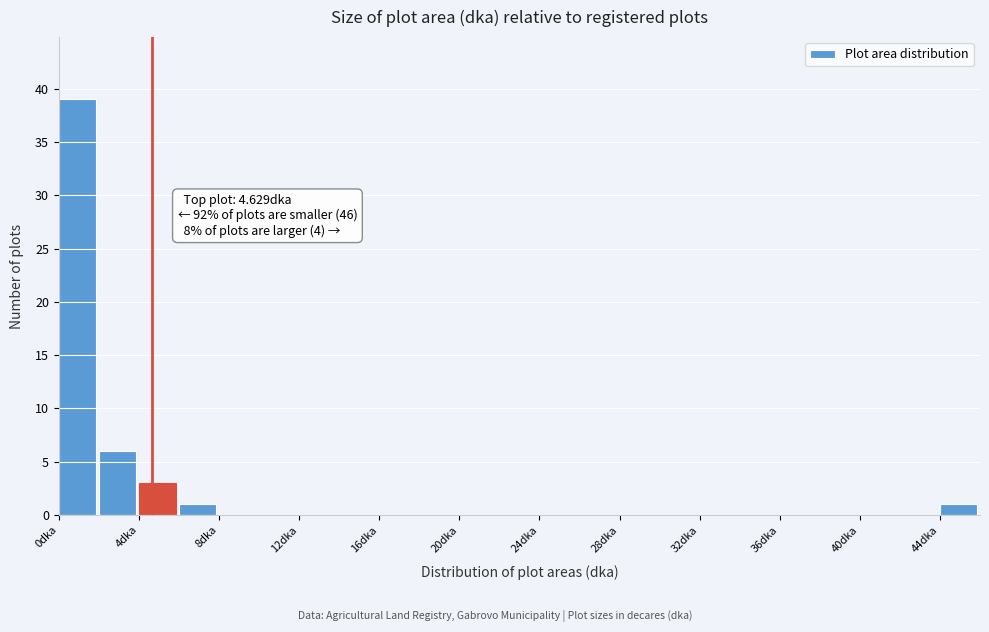

Over which range of the x-axis is the bar tallest?

0 to 2